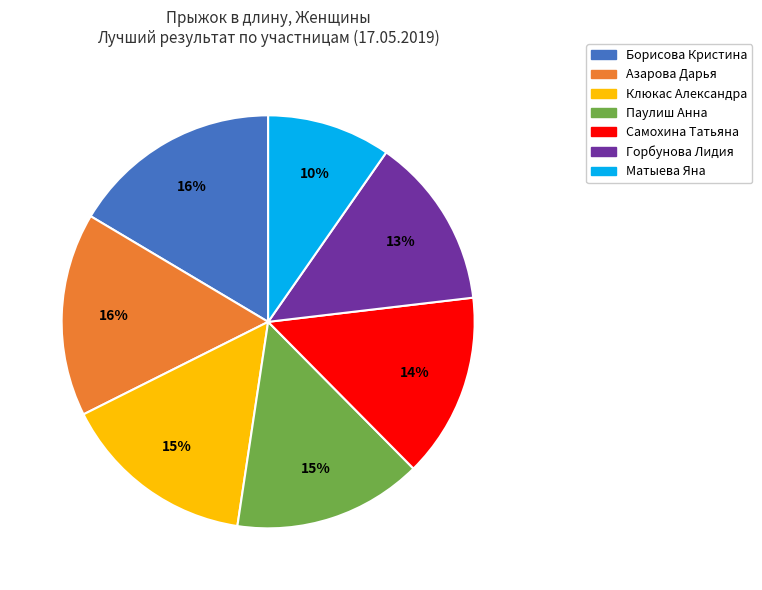

Does any single category account for the majority?

No